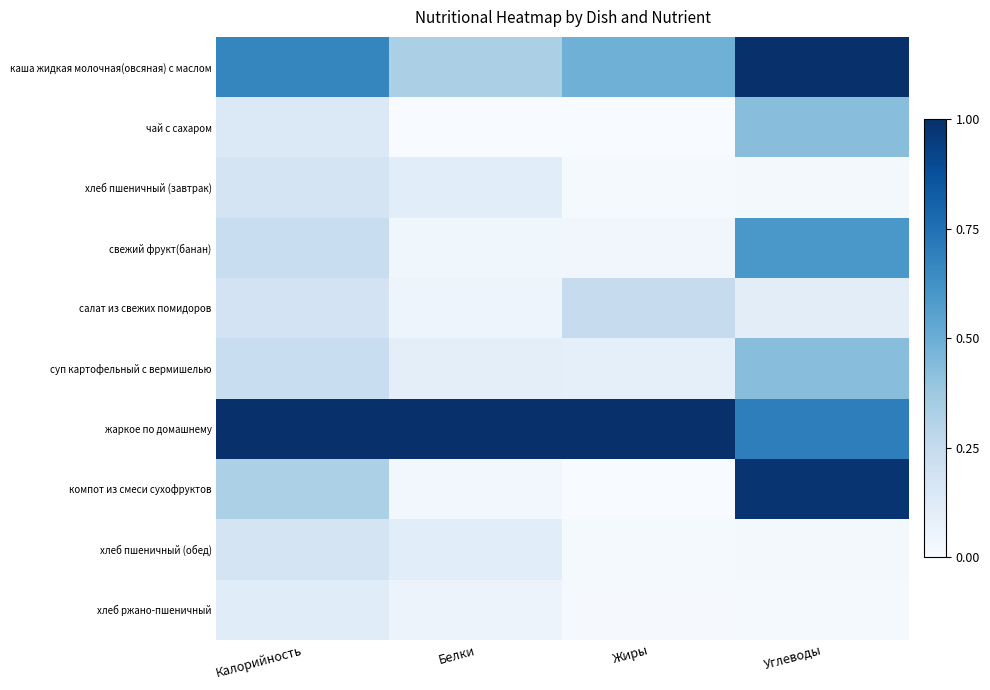

Reading left to right, what are all the values shown in this chart?

каша жидкая молочная(овсяная) с маслом: Калорийность=0.7	Белки=0.3	Жиры=0.5	Углеводы=1.0
чай с сахаром: Калорийность=0.1	Белки=0.0	Жиры=0.0	Углеводы=0.4
хлеб пшеничный (завтрак): Калорийность=0.2	Белки=0.1	Жиры=0.0	Углеводы=0.0
свежий фрукт(банан): Калорийность=0.2	Белки=0.0	Жиры=0.0	Углеводы=0.6
салат из свежих помидоров: Калорийность=0.2	Белки=0.0	Жиры=0.2	Углеводы=0.1
суп картофельный с вермишелью: Калорийность=0.2	Белки=0.1	Жиры=0.1	Углеводы=0.4
жаркое по домашнему: Калорийность=1.0	Белки=1.0	Жиры=1.0	Углеводы=0.7
компот из смеси сухофруктов: Калорийность=0.3	Белки=0.0	Жиры=0.0	Углеводы=1.0
хлеб пшеничный (обед): Калорийность=0.2	Белки=0.1	Жиры=0.0	Углеводы=0.0
хлеб ржано-пшеничный: Калорийность=0.1	Белки=0.1	Жиры=0.0	Углеводы=0.0